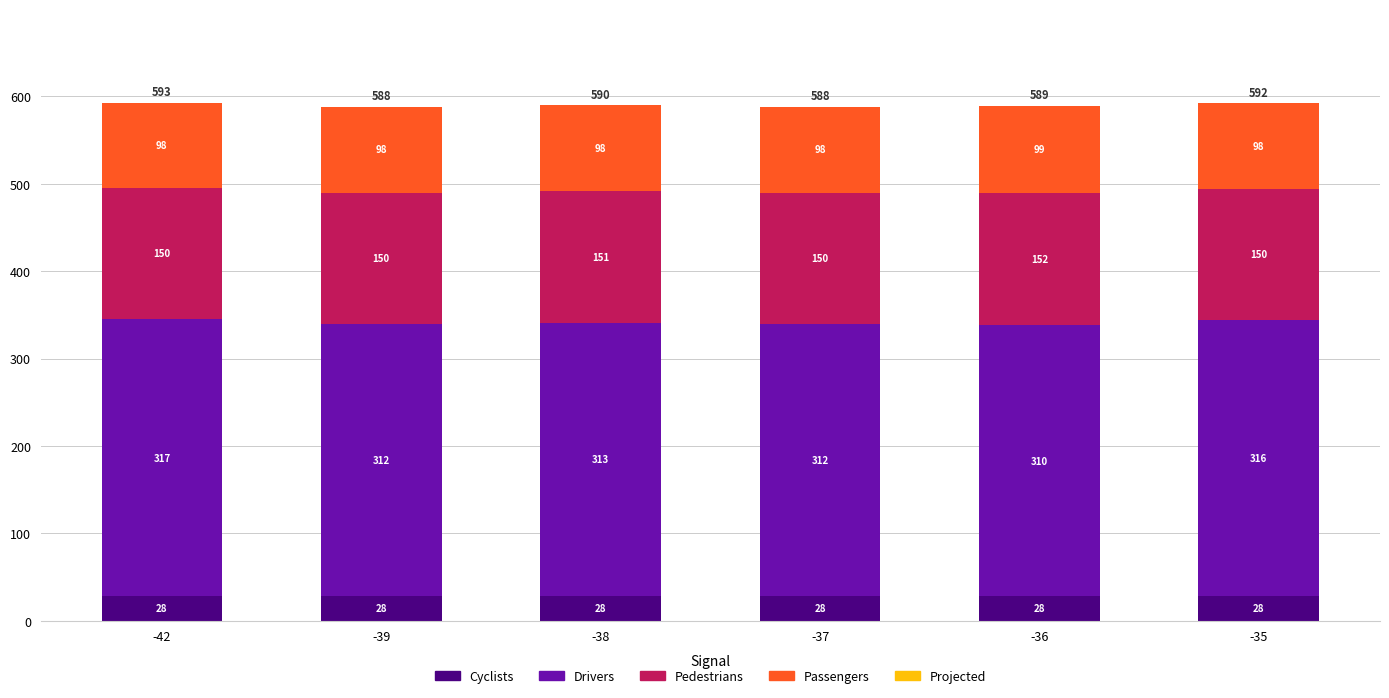

Reading left to right, what are the values for Cyclists?

28	28	28	28	28	28